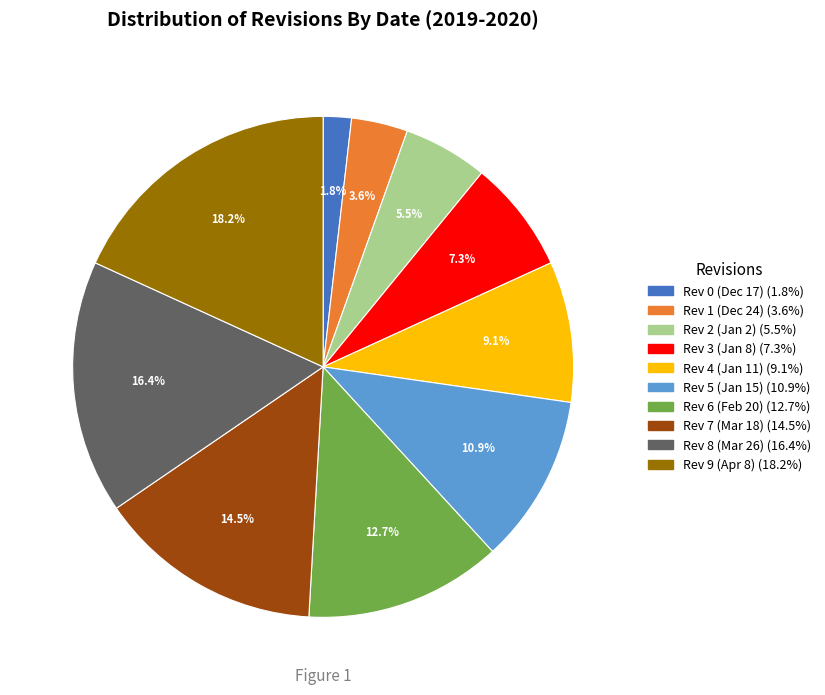

Is there a majority slice in this chart?

No